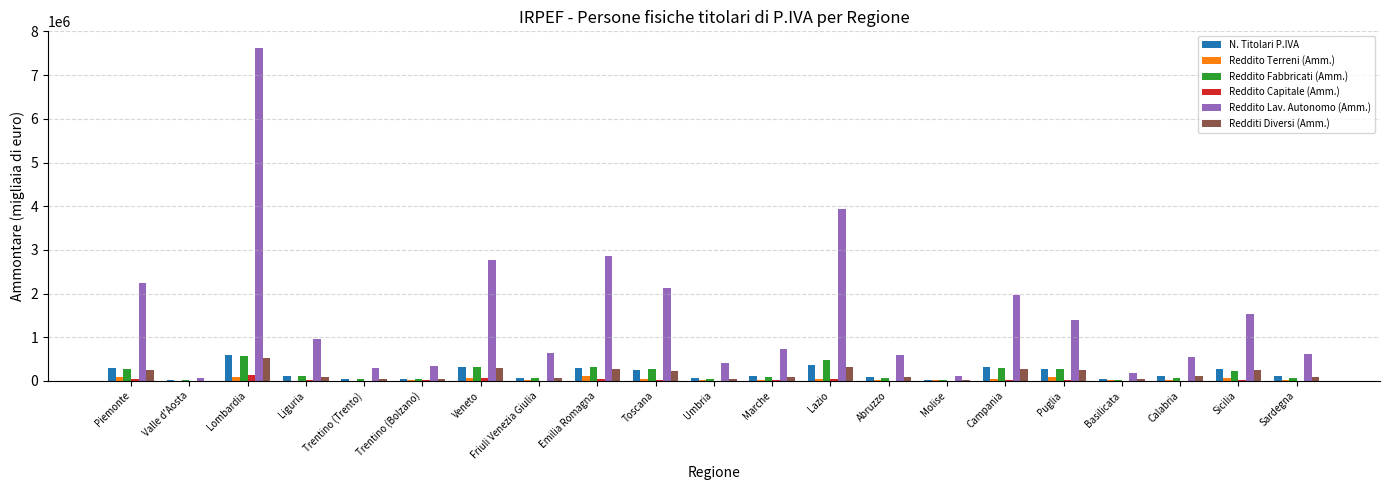

The Reddito Fabbricati (Amm.) series shows 33093 at Trentino (Trento). True or false?

True